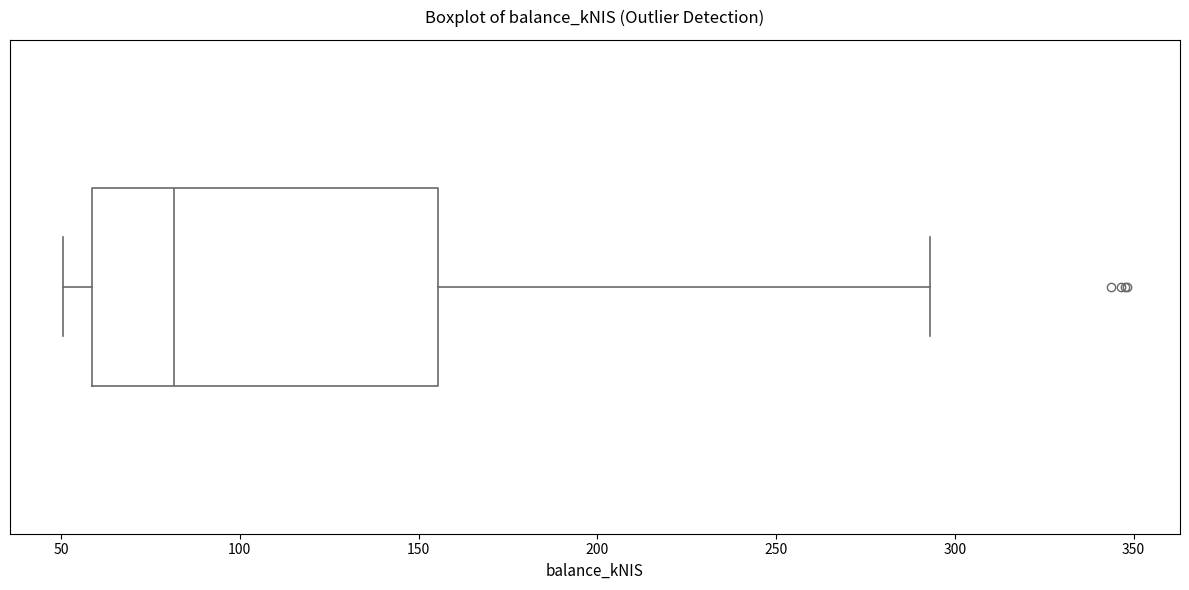

Read this box plot against the x-axis: the position of the median line, the range covered by the box, and the ends of both whiskers. The values are not printed on the chart, so give them approximately, as read against the axis.

median 80, box 60 to 155, whiskers 50 to 295